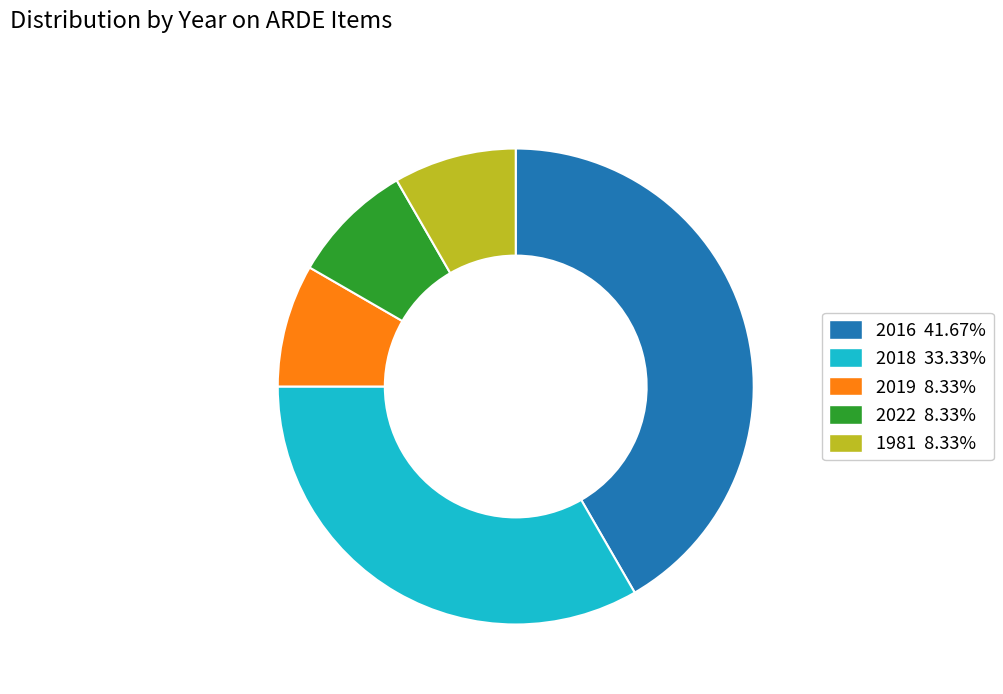

Which slice is the largest?

2016